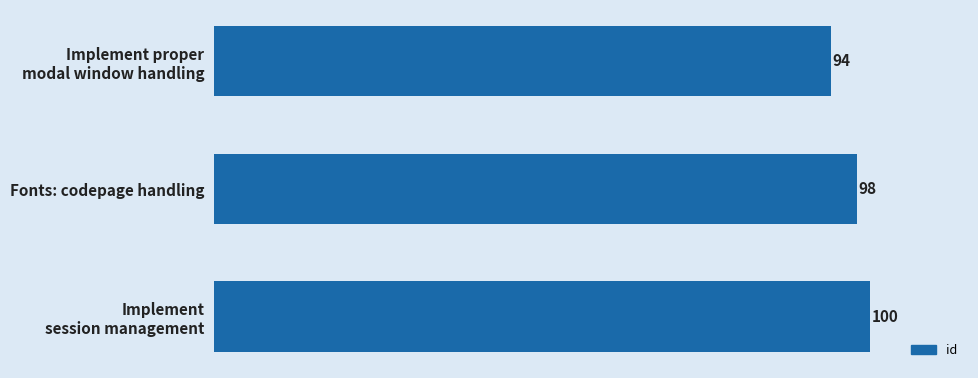

The value at Fonts: codepage handling is 98. True or false?

True